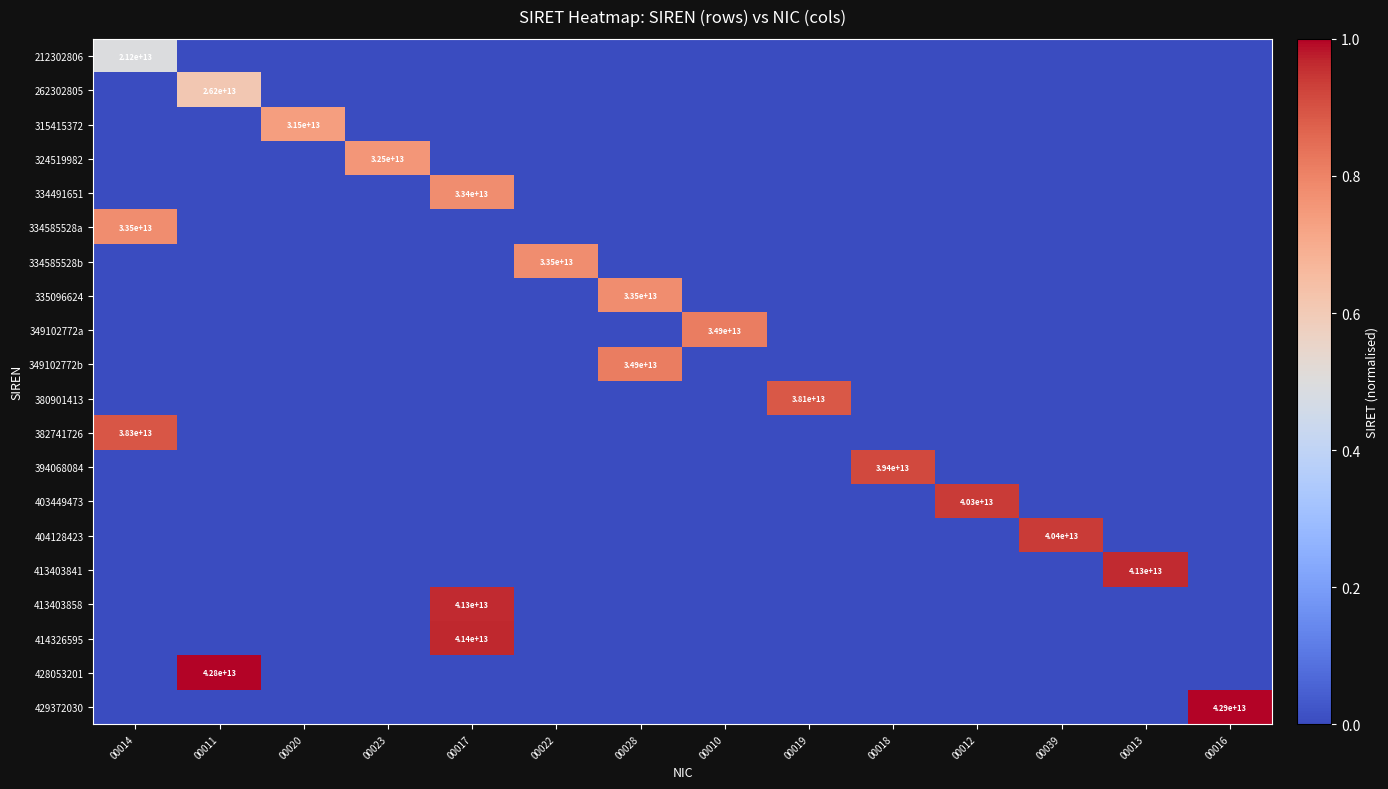

What is the total value across all series at 00018?

0.9